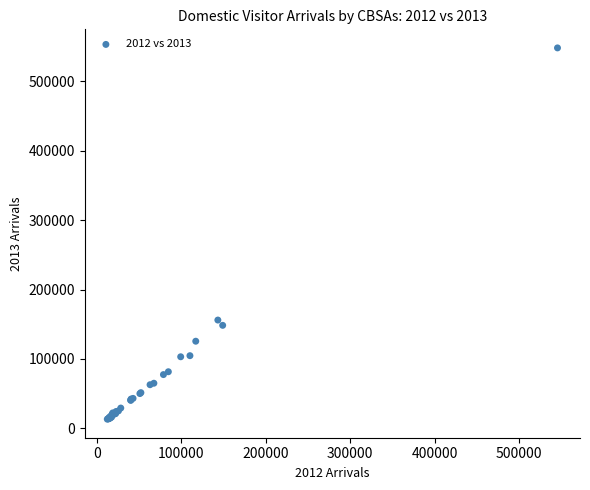

What Y value in the scatter plot is closest to 280731?

155993.6